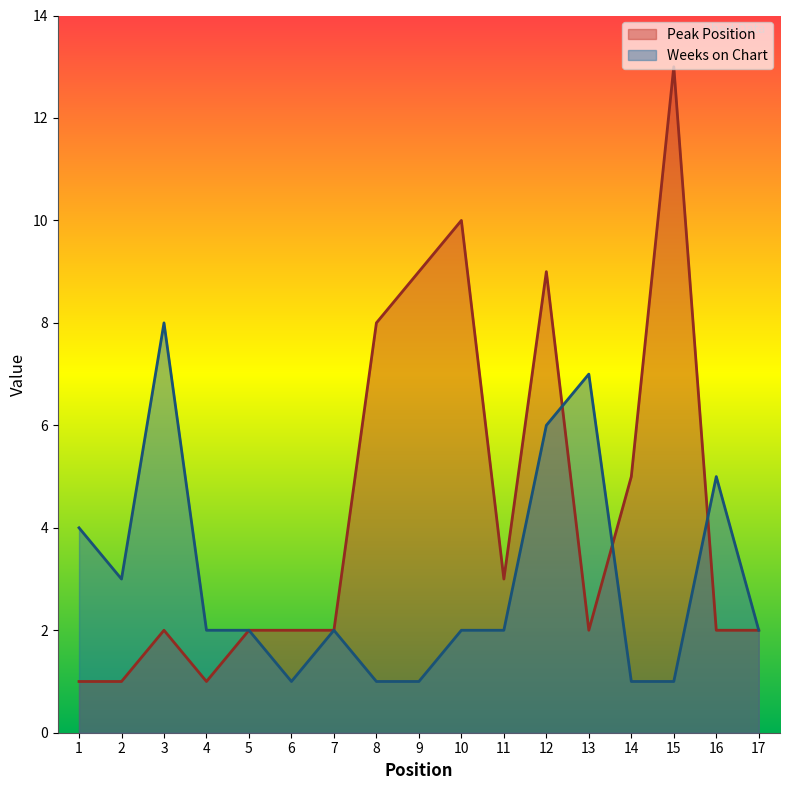

What is the spread (max minus min) of values at 8?

7